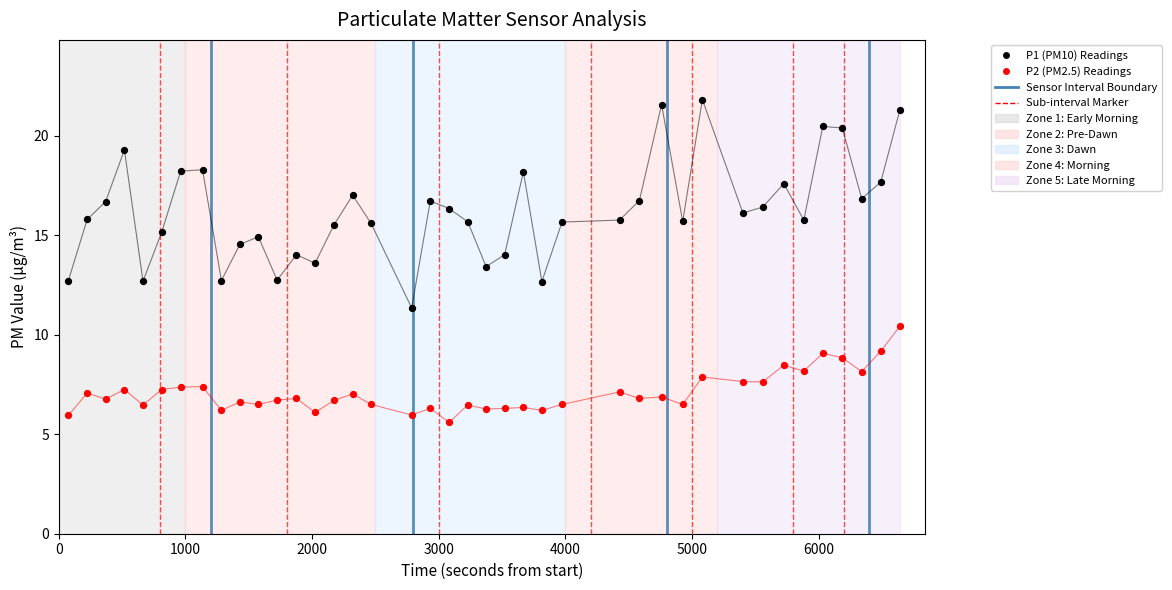

Across all data points, what is the range of Y values (max minus min)?

16.2